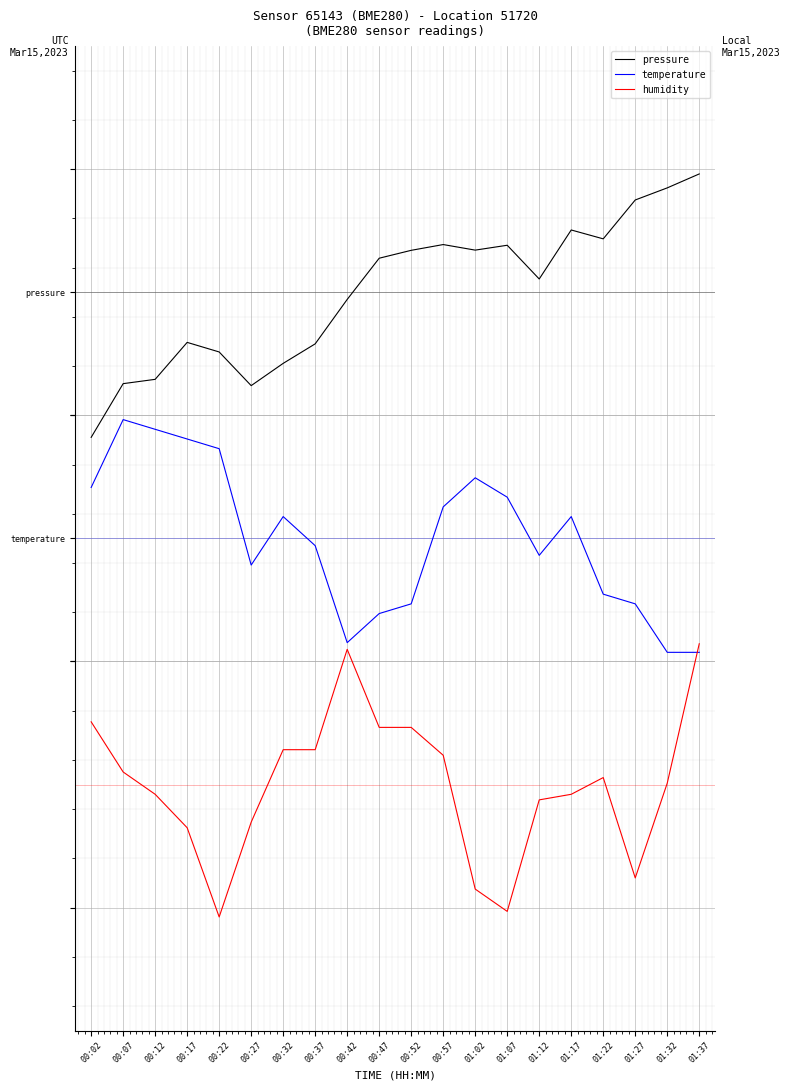

Is this an area chart (filled region under the line)?

No